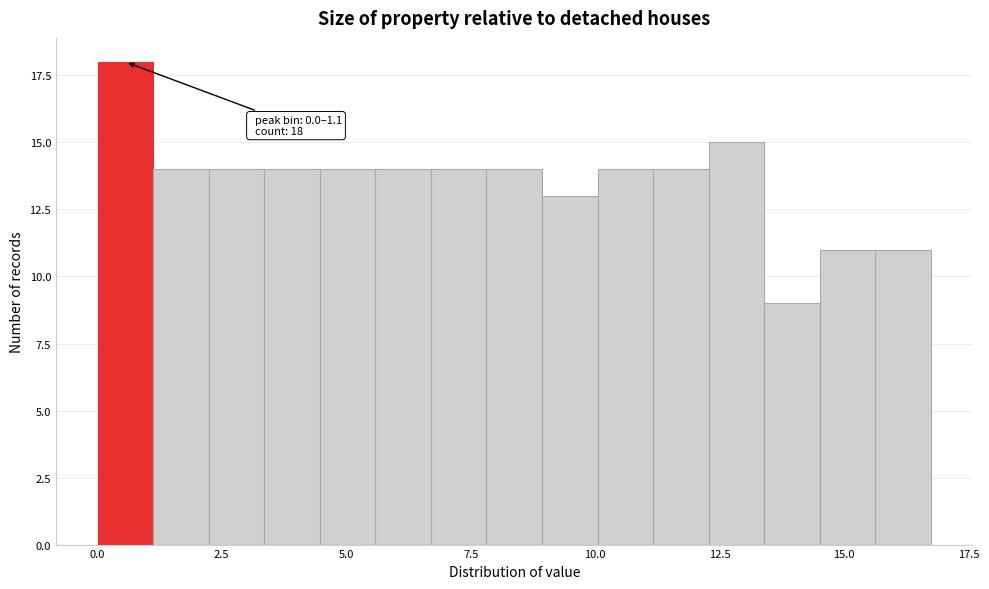

Around what value on the x-axis is the tallest bar? Give the approximate position of its centre, as read against the axis.

0.5